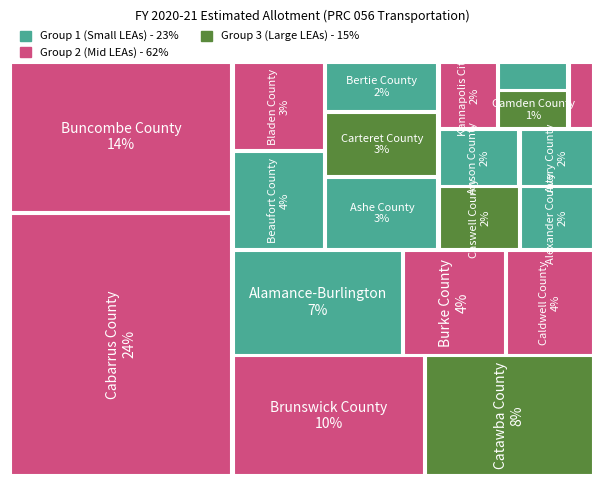

Reading left to right, what are all the values shown in this chart?

4123944	1074849	463755	1070952	1895020	984082	2100992	1305393	1900718	5331684	7715758	392352	2498705	13451880	915563	2137395	616224	1699182	1189695	4690511